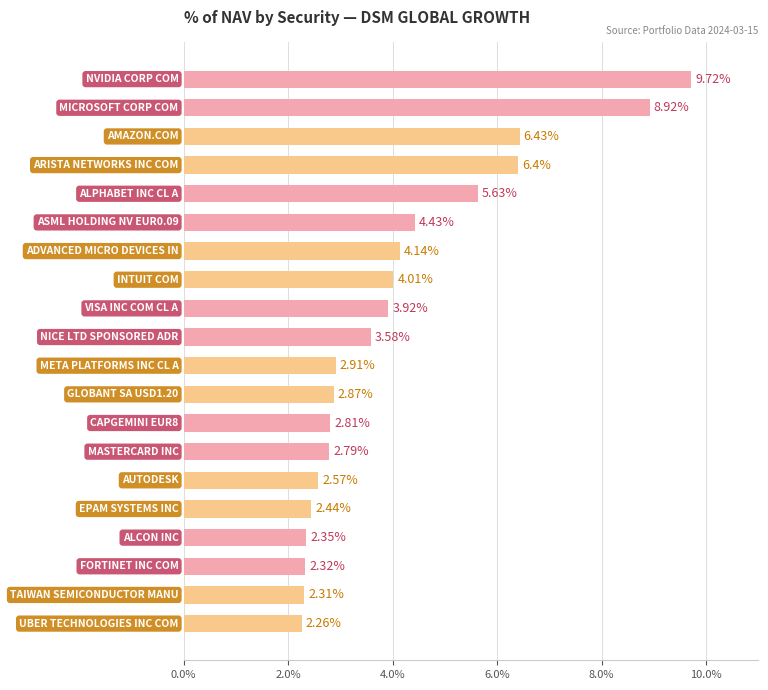

What is the difference between the maximum and minimum values?

7.5